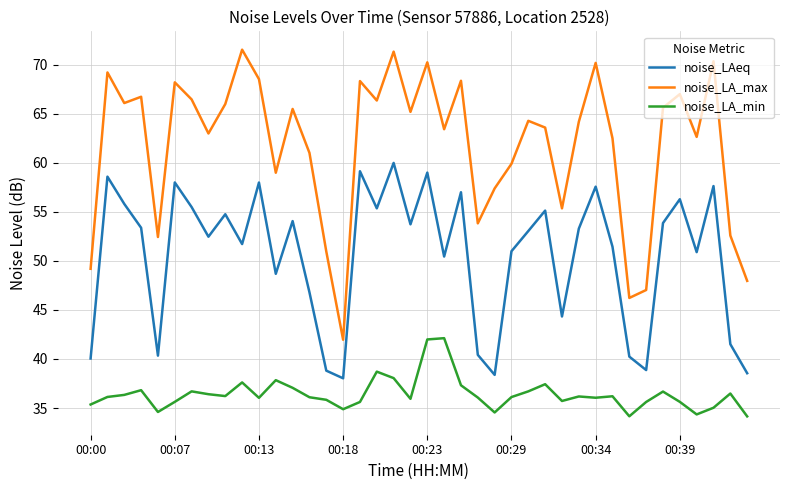

Rank the series by their average value, from highest to lowest.

noise_LA_max, noise_LAeq, noise_LA_min